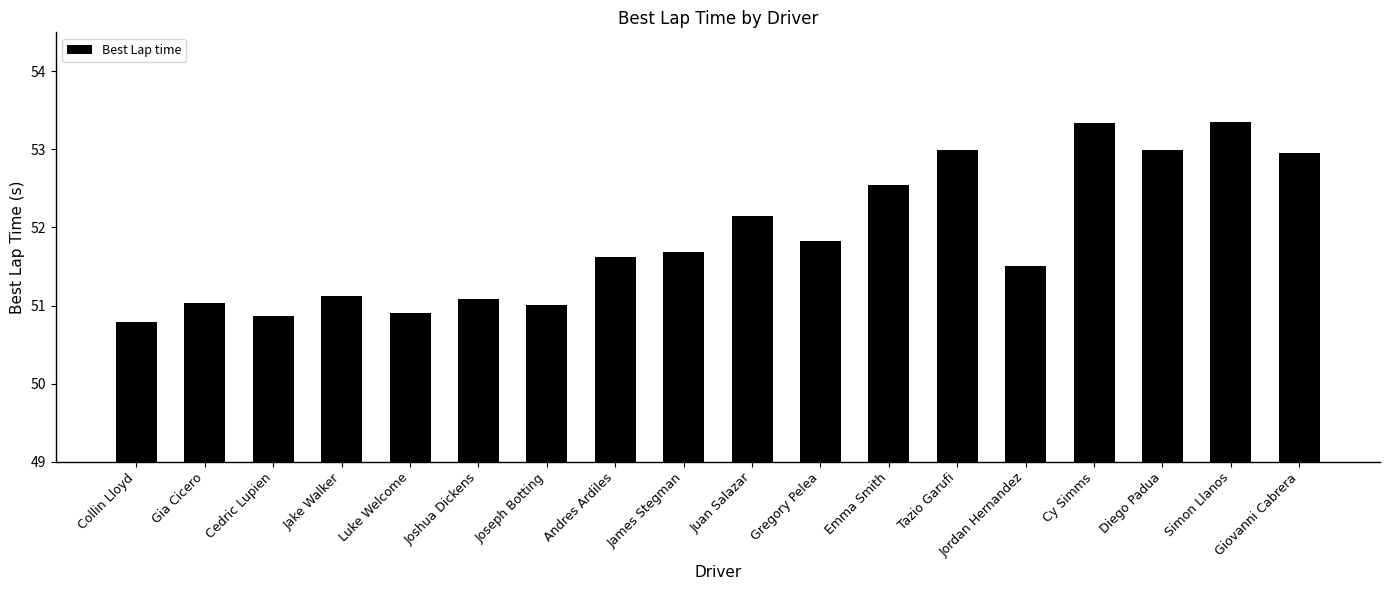

What is the sum of all values?

933.8